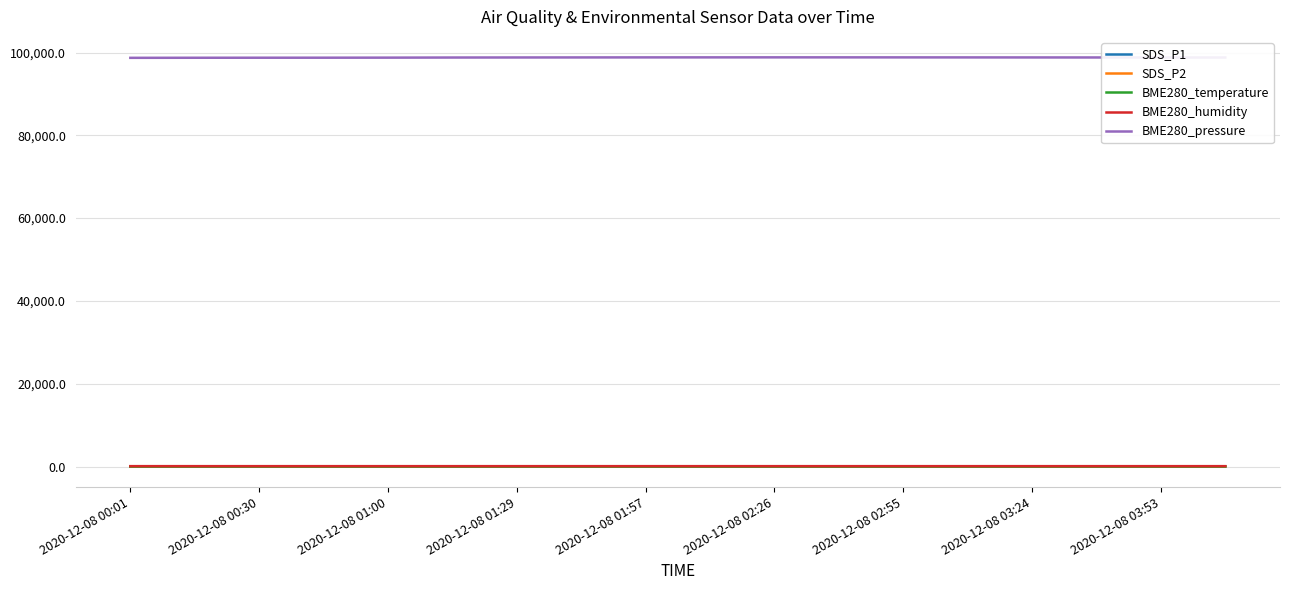

How many lines are shown in the chart?

5